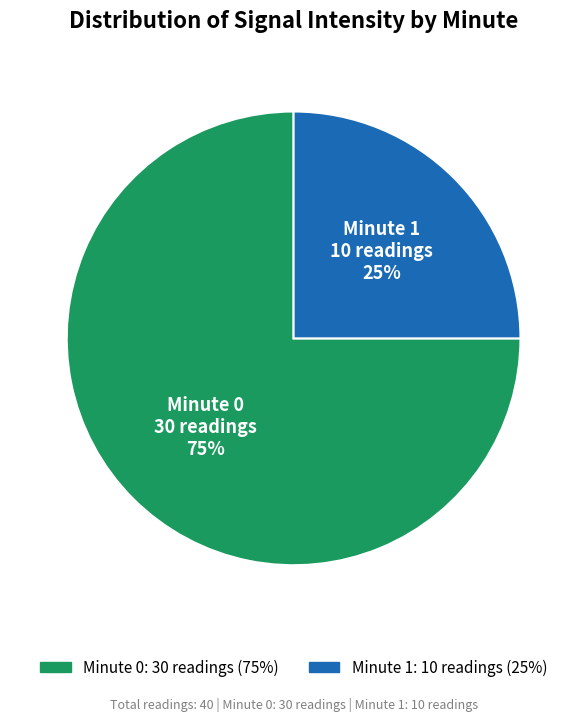

To the nearest percent, what is the average slice percentage?

50%